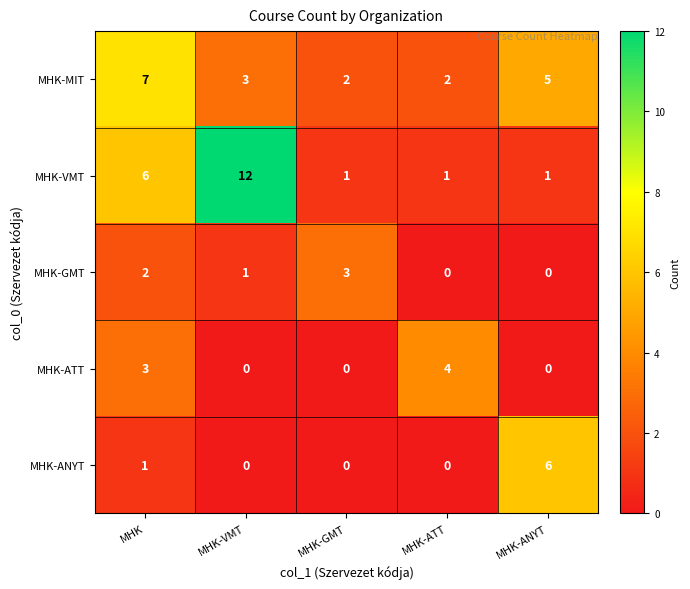

What is the spread (max minus min) of values at MHK-ATT?

4